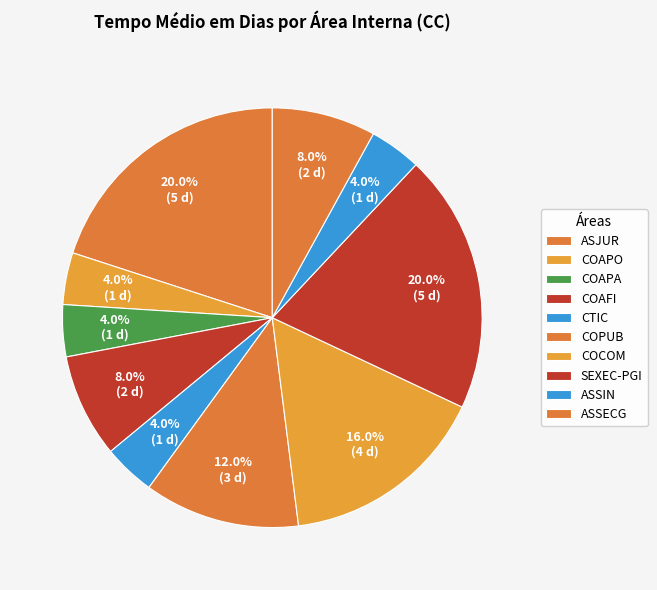

How many slices are in this pie chart?

10